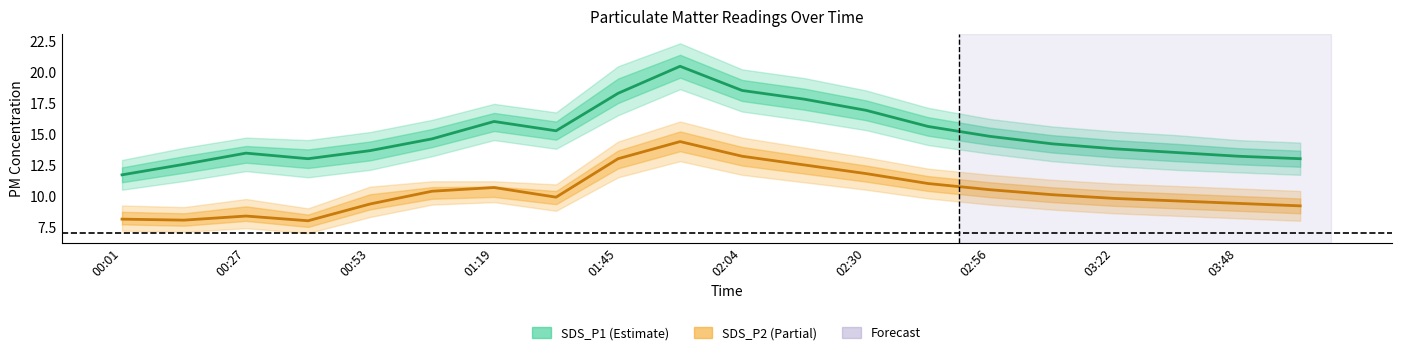

At which category does the chart reach its peak across all series?

01:51